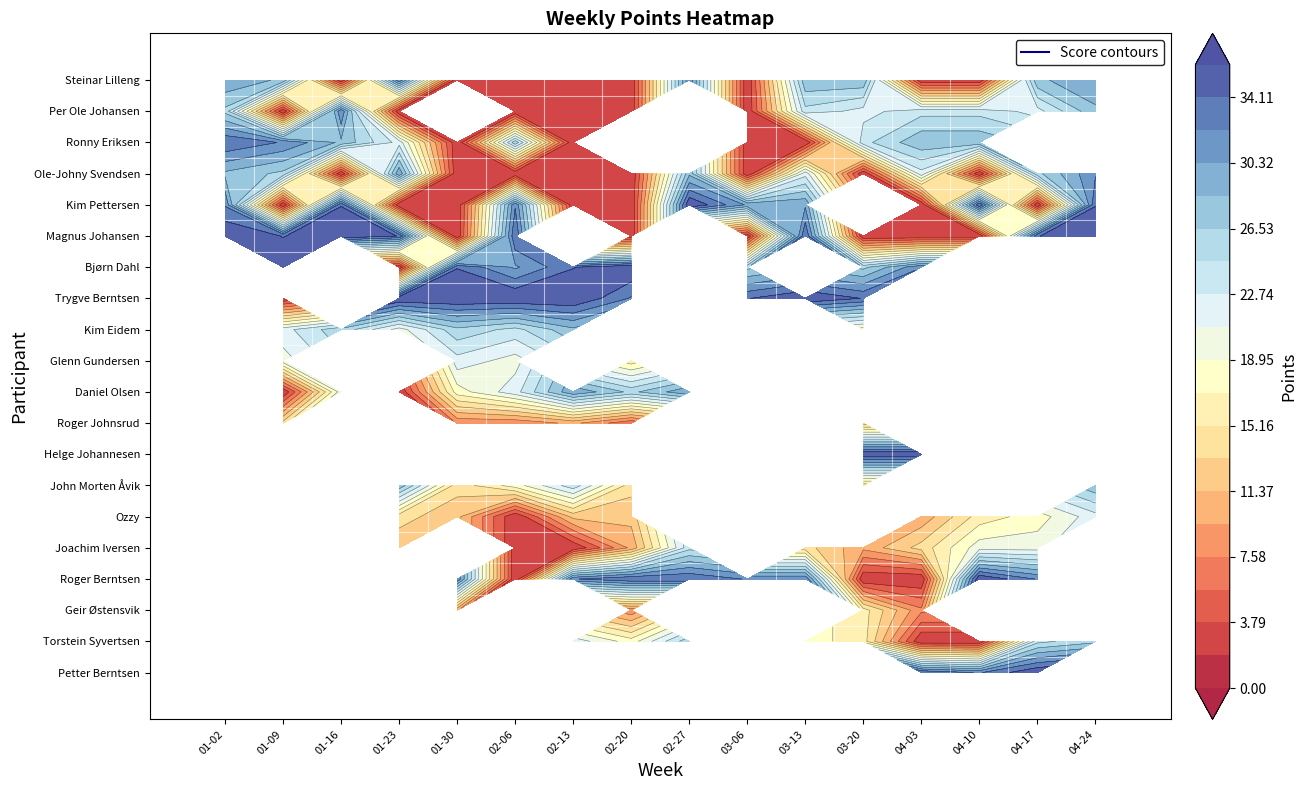

Where does the Steinar Lilleng series first go above 28?

2018-01-02